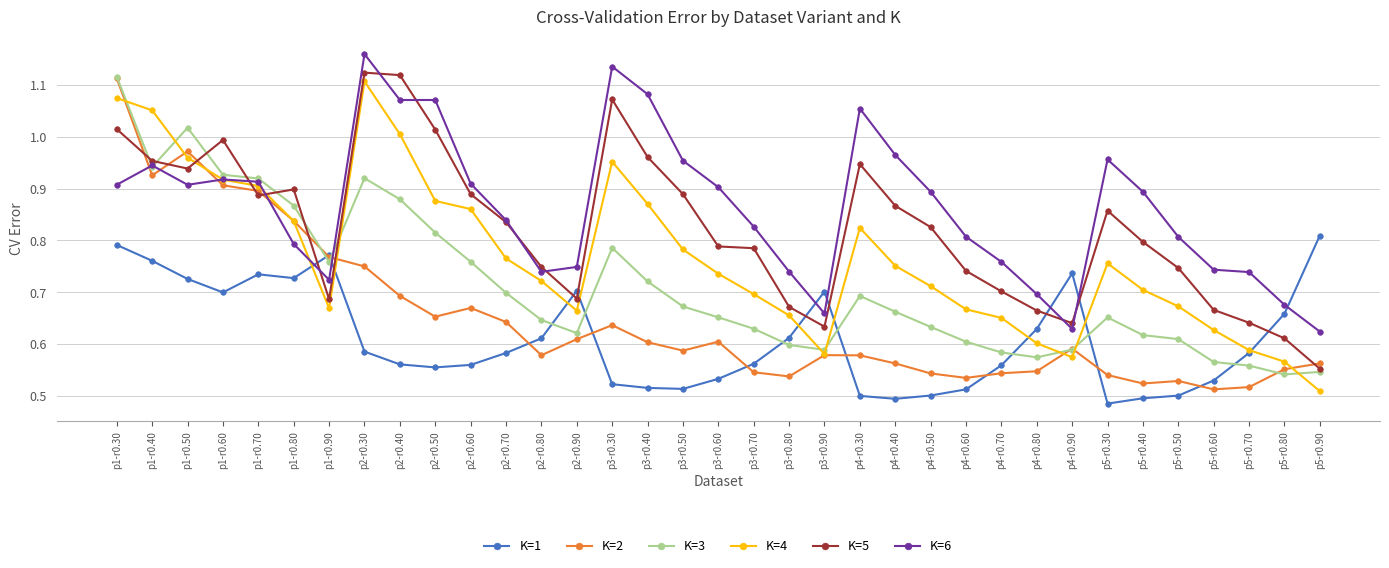

Which series ends up on top after the final intersection of K=1 and K=6?

K=1